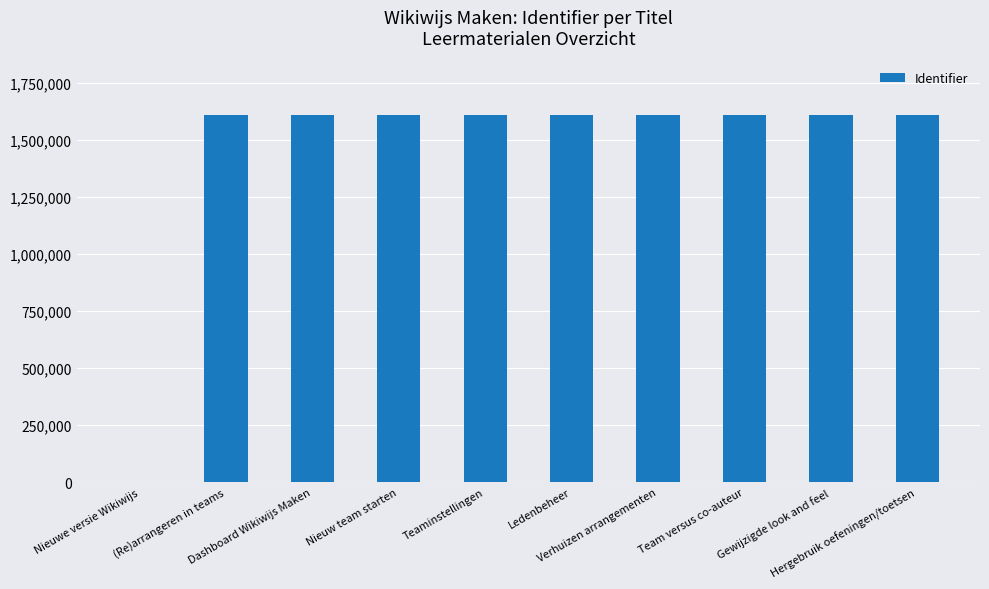

Reading right to left, transcribe all the data shown in this chart.

1606830	1606828	1606826	1606824	1606822	1606820	1606818	1606816	1606814	0